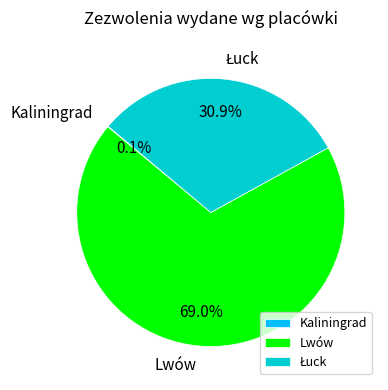

Is there a majority slice in this chart?

Yes